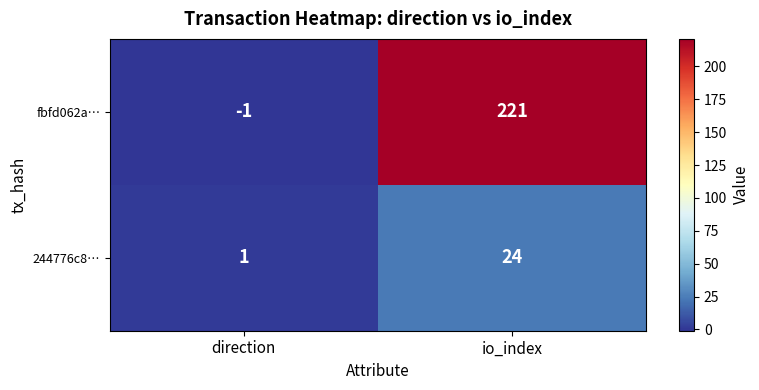

Rank the series by their maximum value, from highest to lowest.

fbfd062a…, 244776c8…